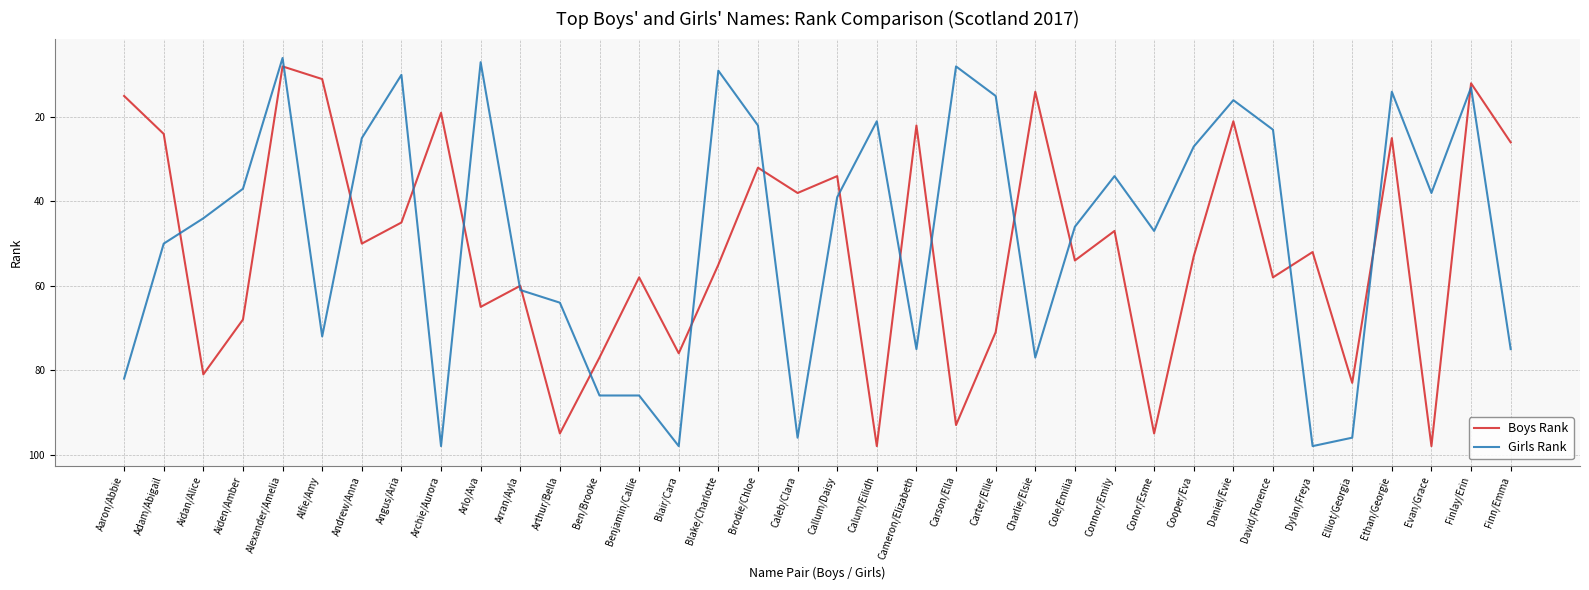

At which category is the sum across all series the highest?

Elliot/Georgia